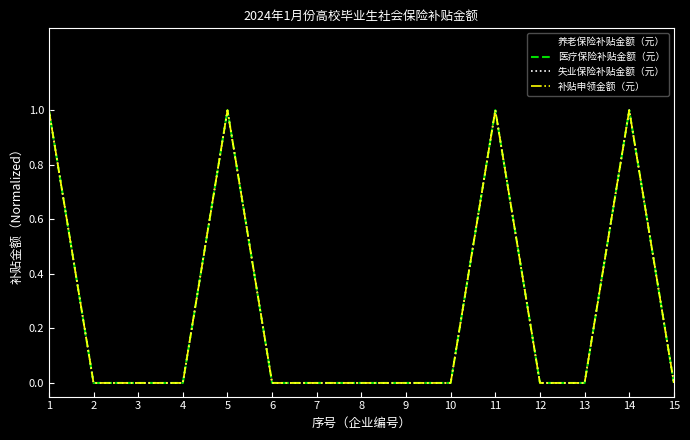

Which series has the largest total across all categories?

养老保险补贴金额（元）